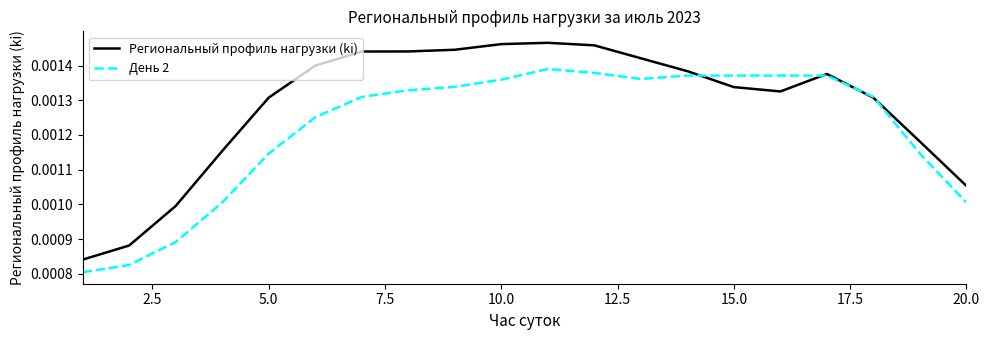

List the series in order of their peak value, highest first.

Региональный профиль нагрузки (ki), День 2